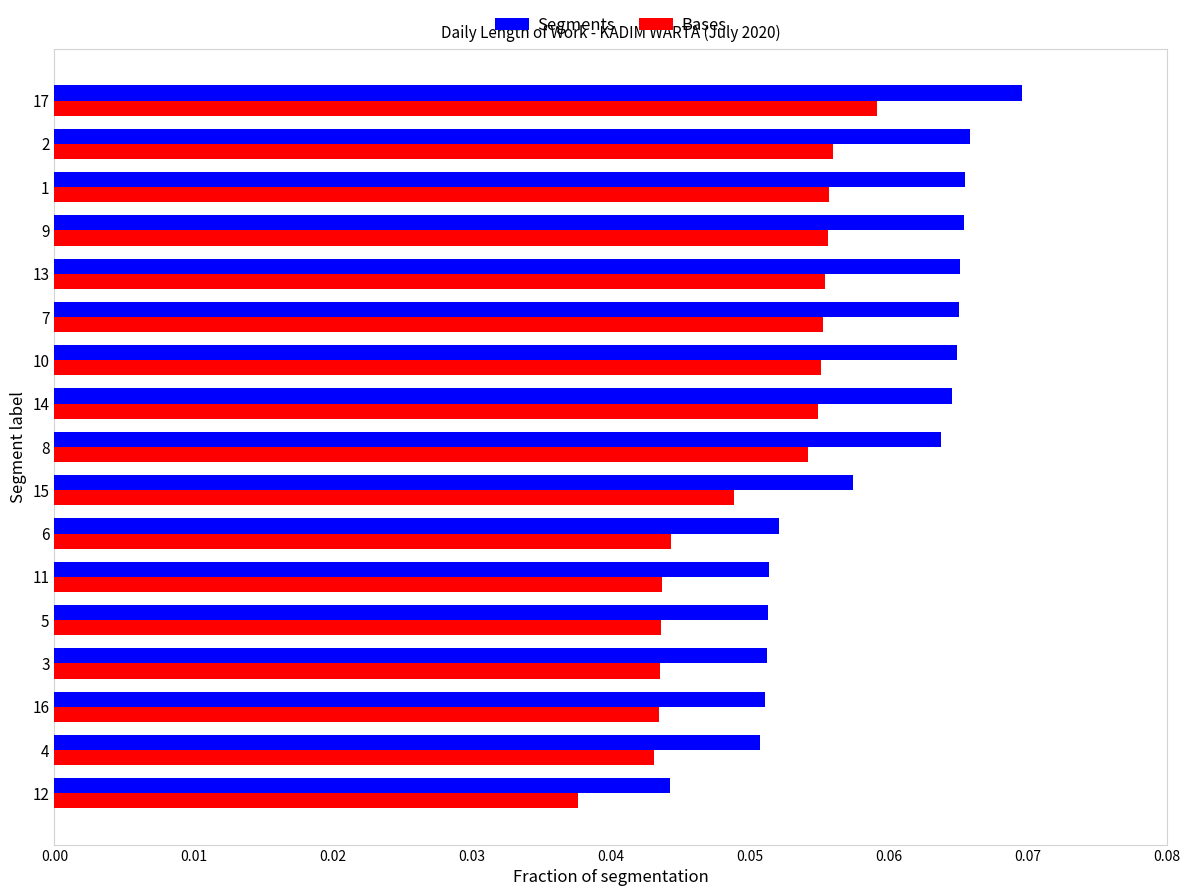

Which category has the highest value in the Segments series?

17